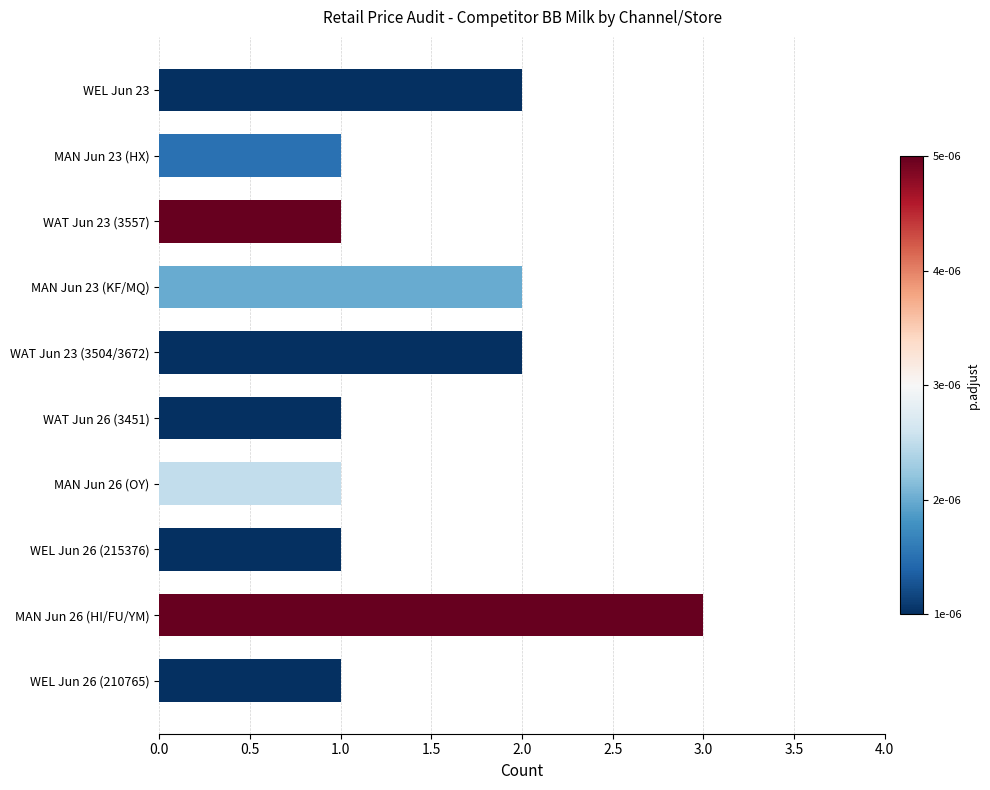

The value at MAN Jun 23 (KF/MQ) is 2. True or false?

True